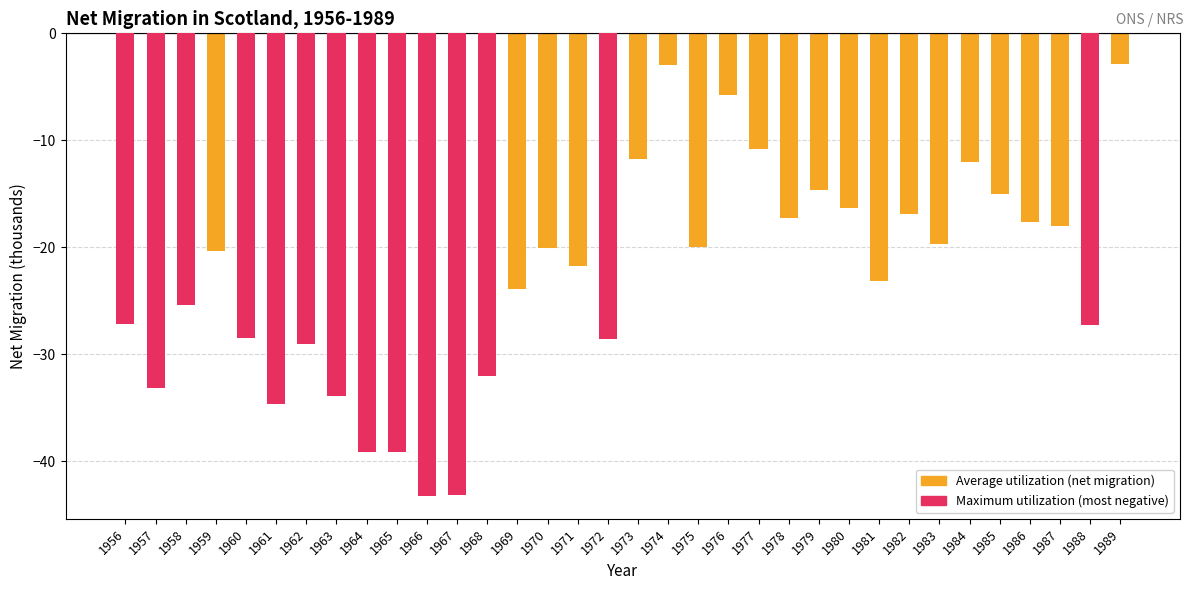

At which category does the chart reach its peak across all series?

1989